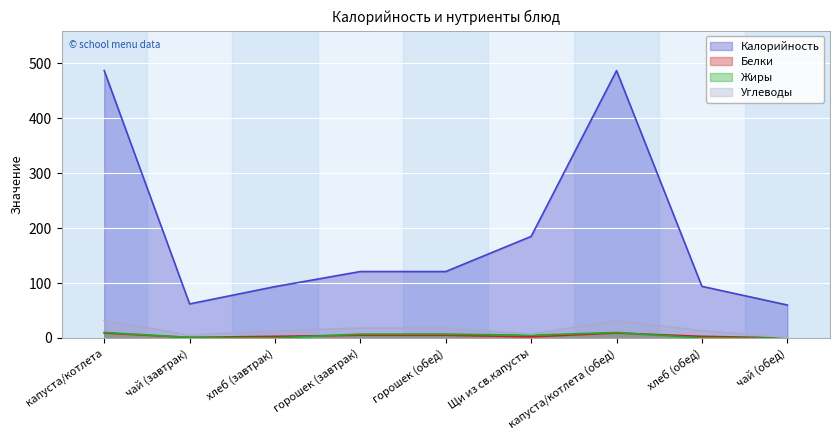

How many lines are shown in the chart?

4